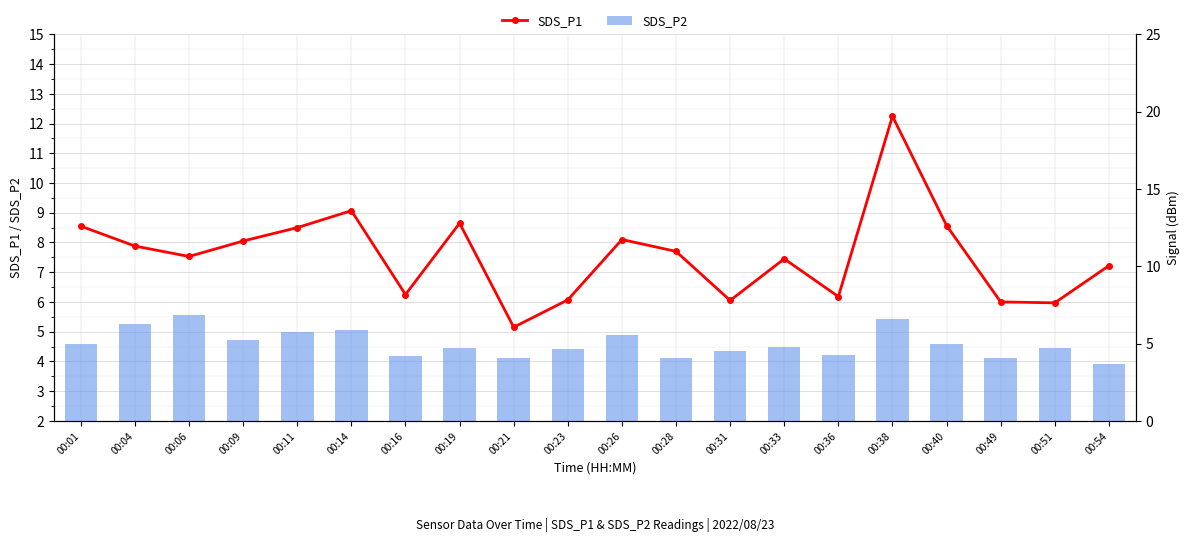

The value of SDS_P1 at 00:14 is 9.1. True or false?

True